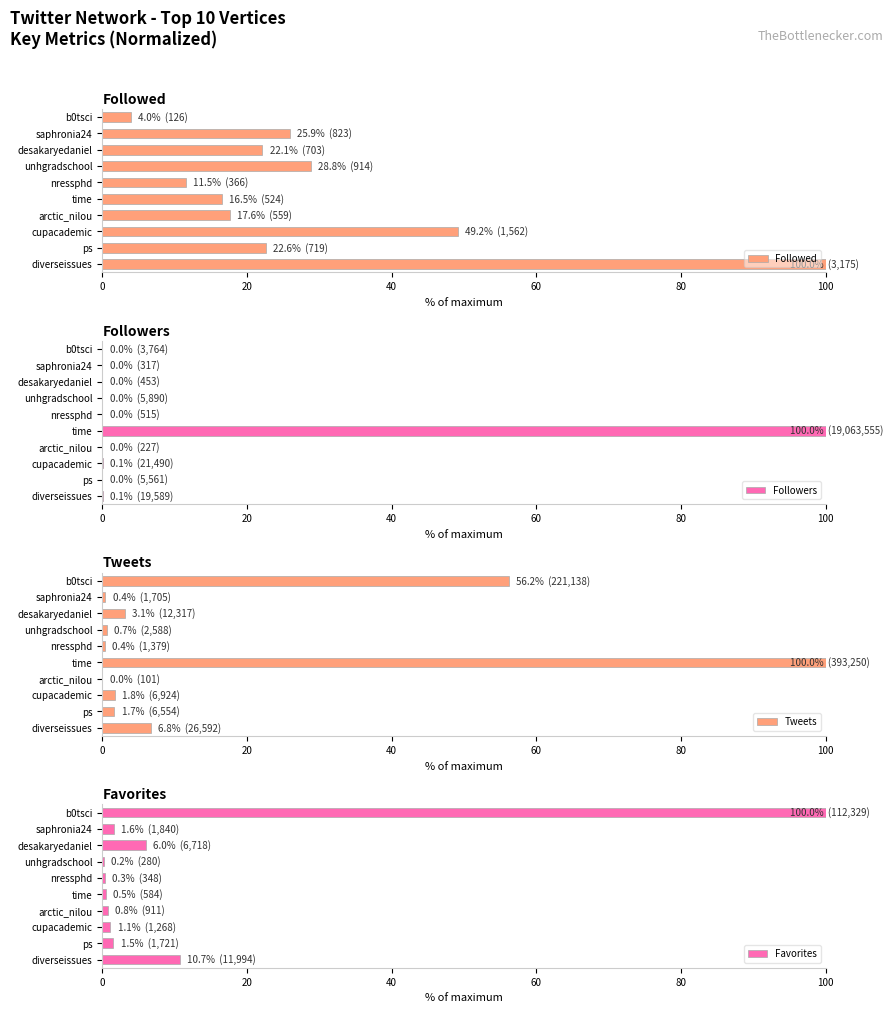

How many bars are there in total?

40